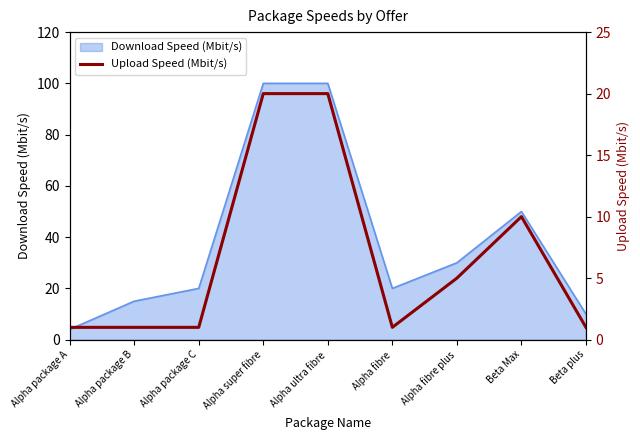

Reading right to left, transcribe all the data shown in this chart.

Beta plus=1	Beta Max=10	Alpha fibre plus=5	Alpha fibre=1	Alpha ultra fibre=20	Alpha super fibre=20	Alpha package C=1	Alpha package B=1	Alpha package A=1